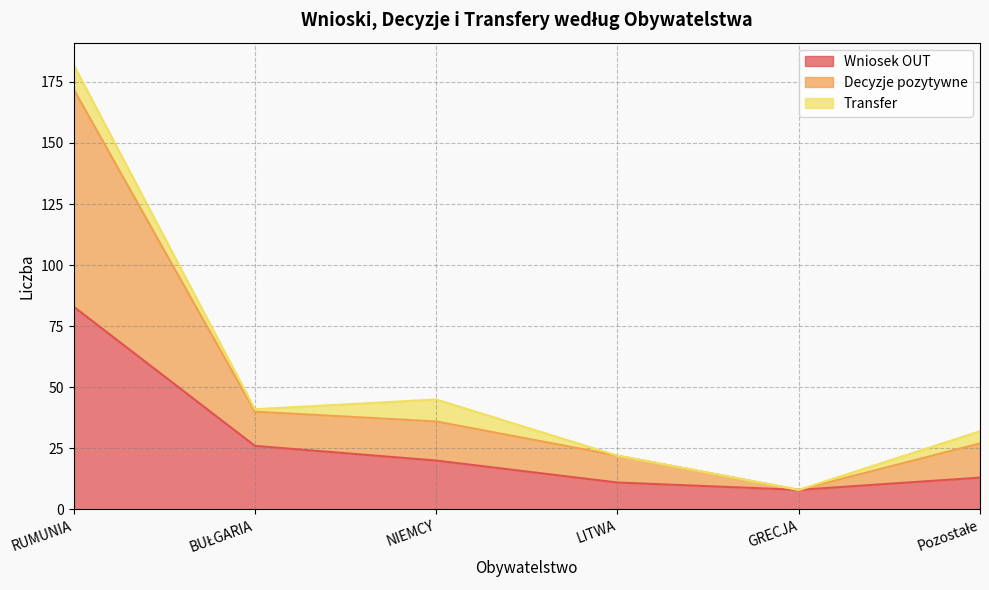

At which category does Wniosek OUT reach its first local valley?

GRECJA